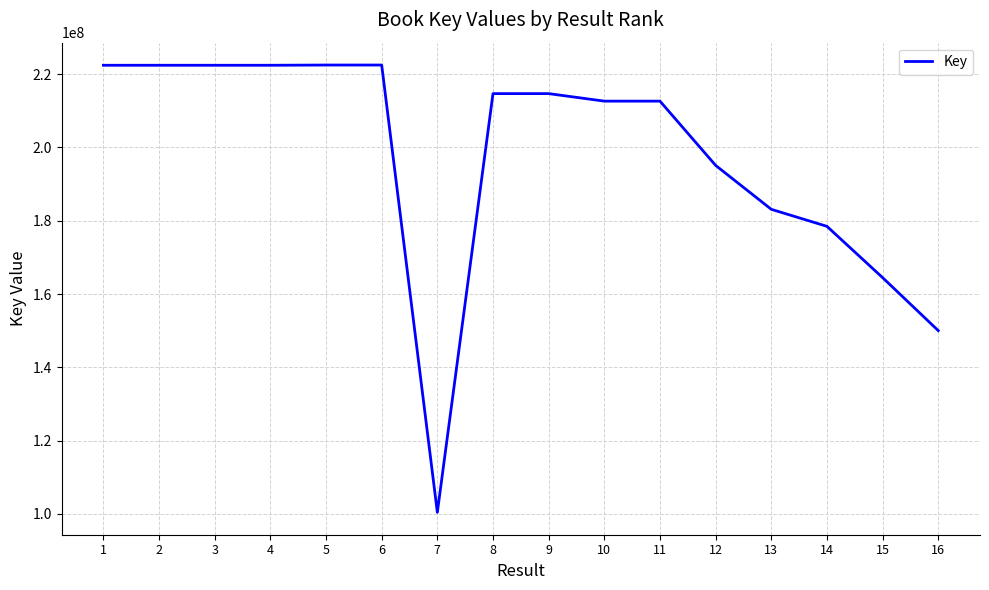

The value at 6 is 222492474. True or false?

True